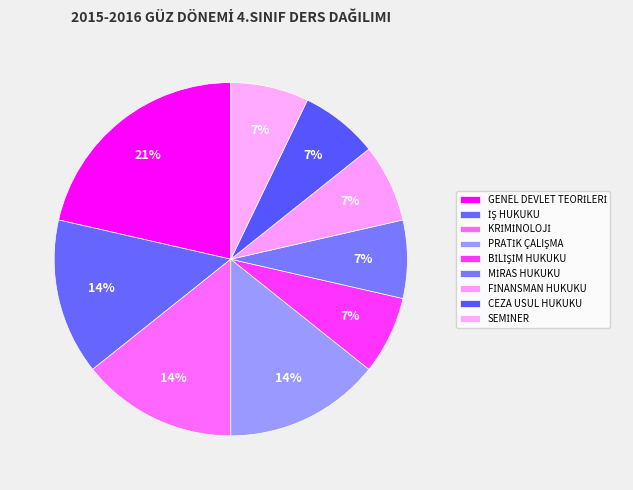

To the nearest percent, what is the average slice percentage?

11%